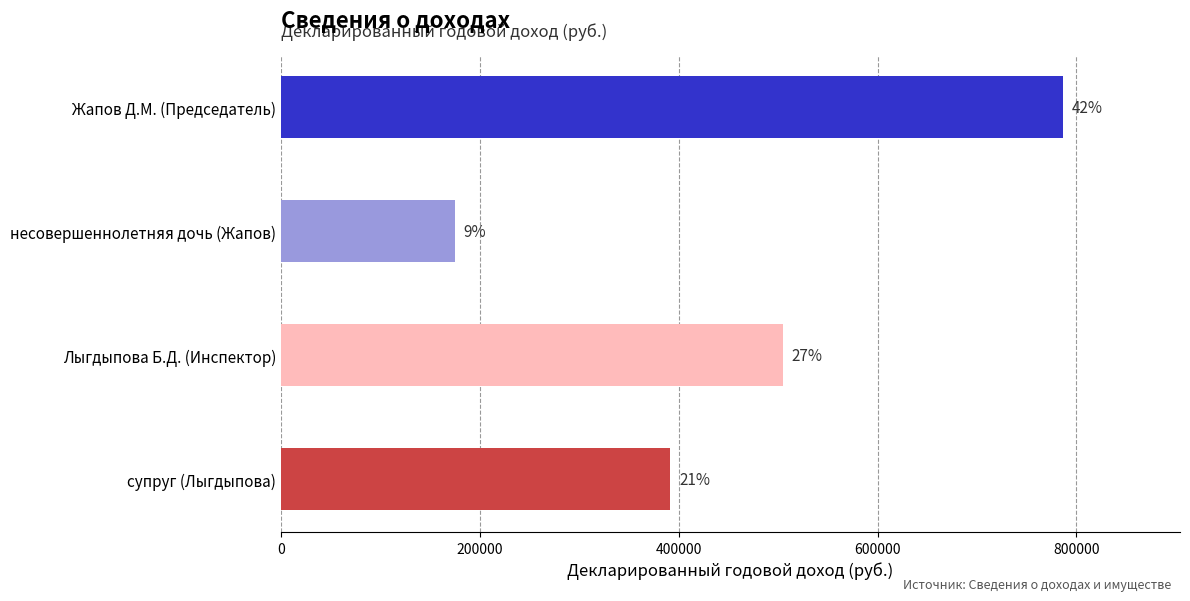

How many bars are there in total?

4